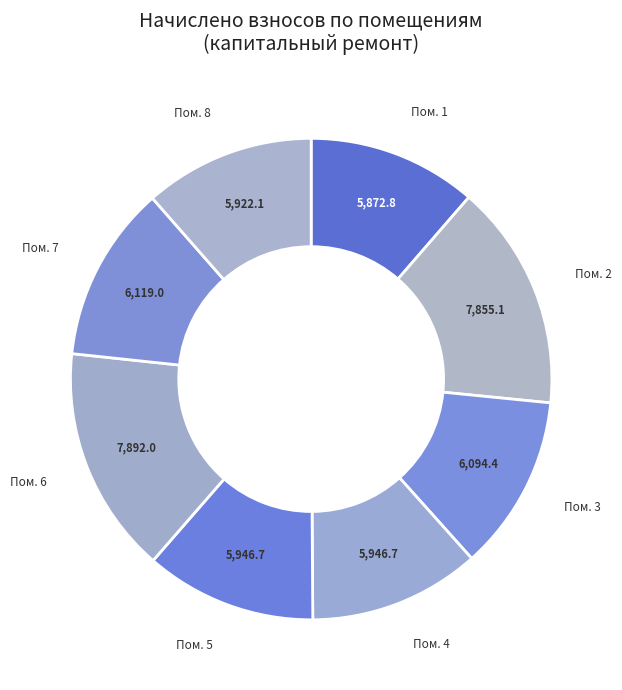

Rank the categories by value from highest to lowest.

6, 2, 7, 3, 4, 5, 8, 1